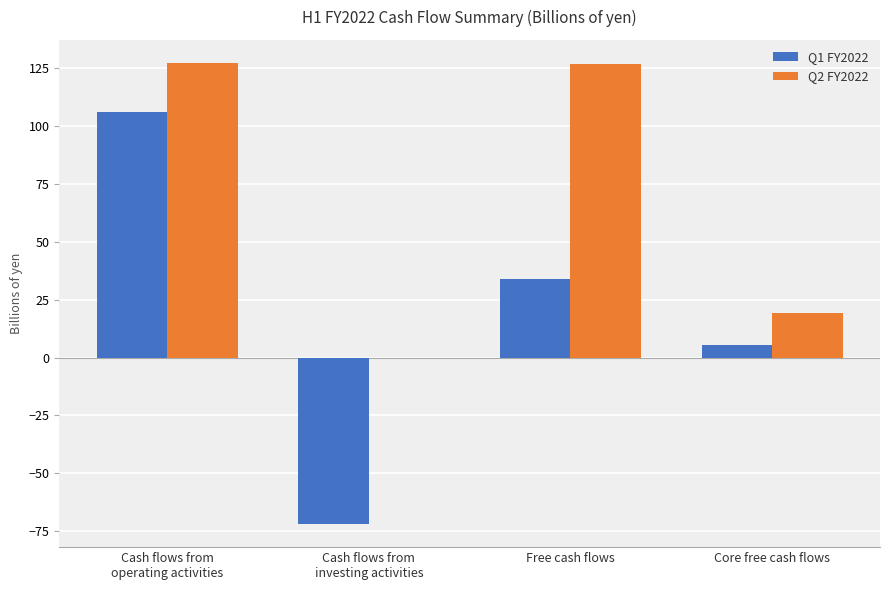

What is the total value across all series at Core free cash flows?

24.5